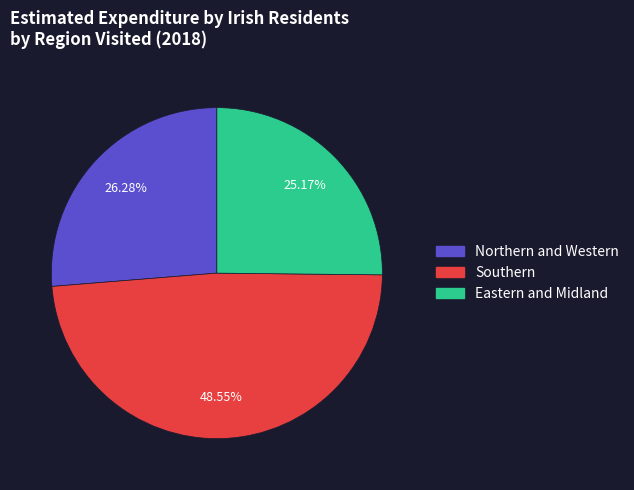

What is the largest slice in the pie chart?

Southern